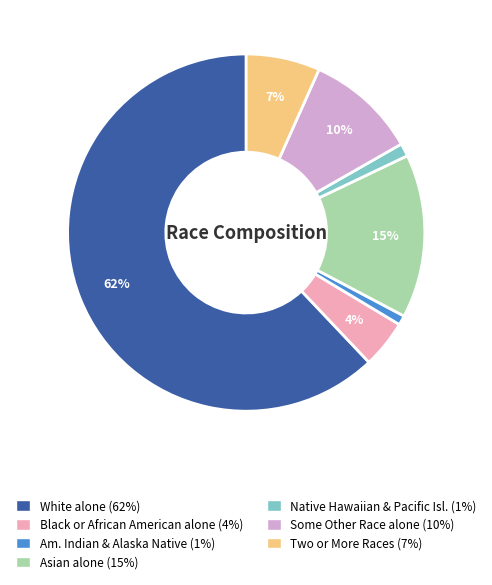

Is there any slice that represents more than half of the pie?

Yes